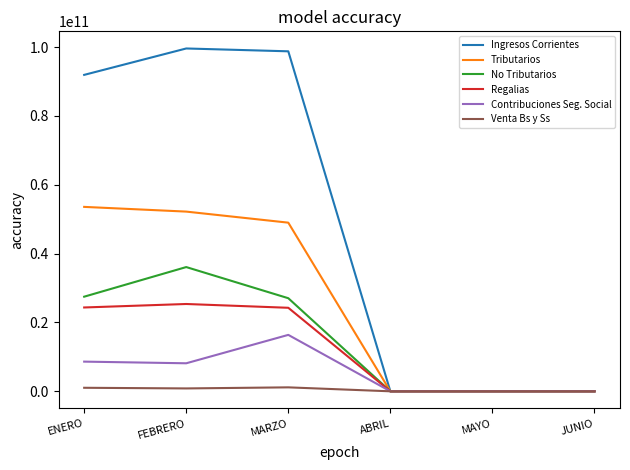

Is it true that No Tributarios equals 0.0 at ABRIL?

True